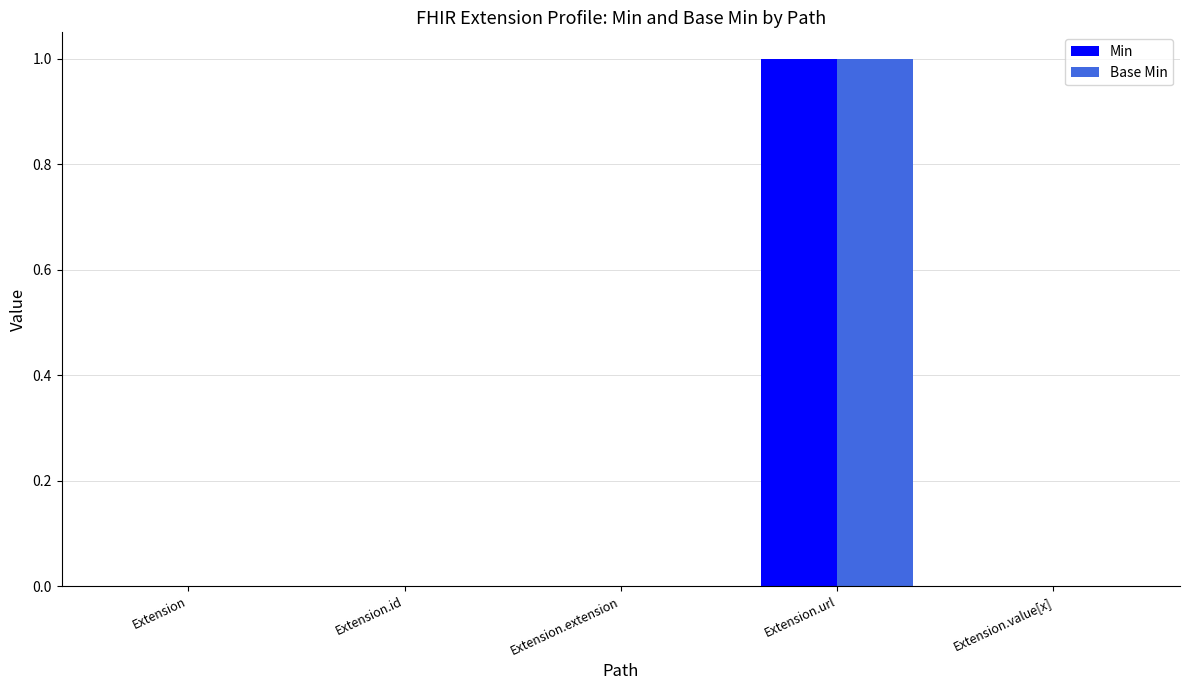

At which category is the sum across all series the highest?

Extension.url